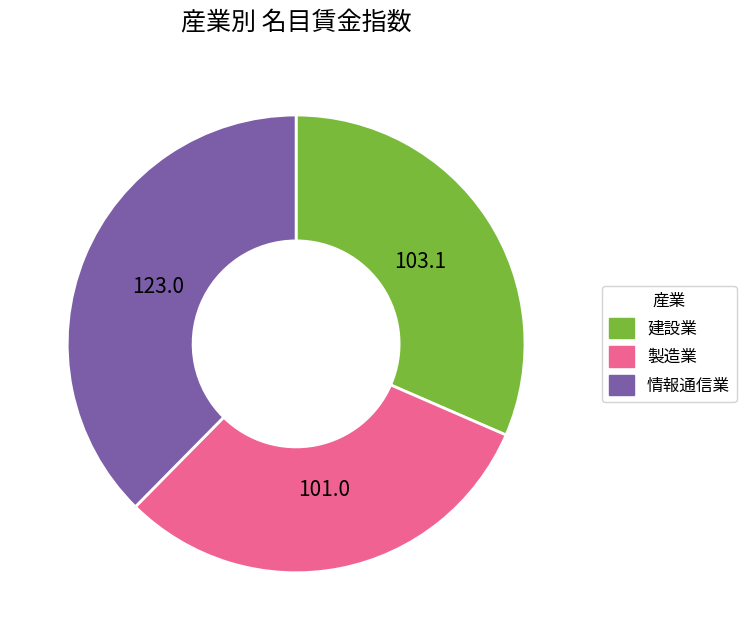

Rank the categories by value from highest to lowest.

情報通信業, 建設業, 製造業